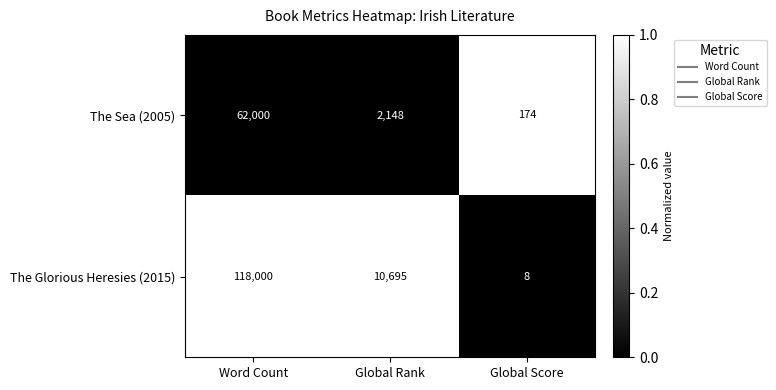

True or false: The Glorious Heresies (2015) has a value of 14436 at Global Rank.

False